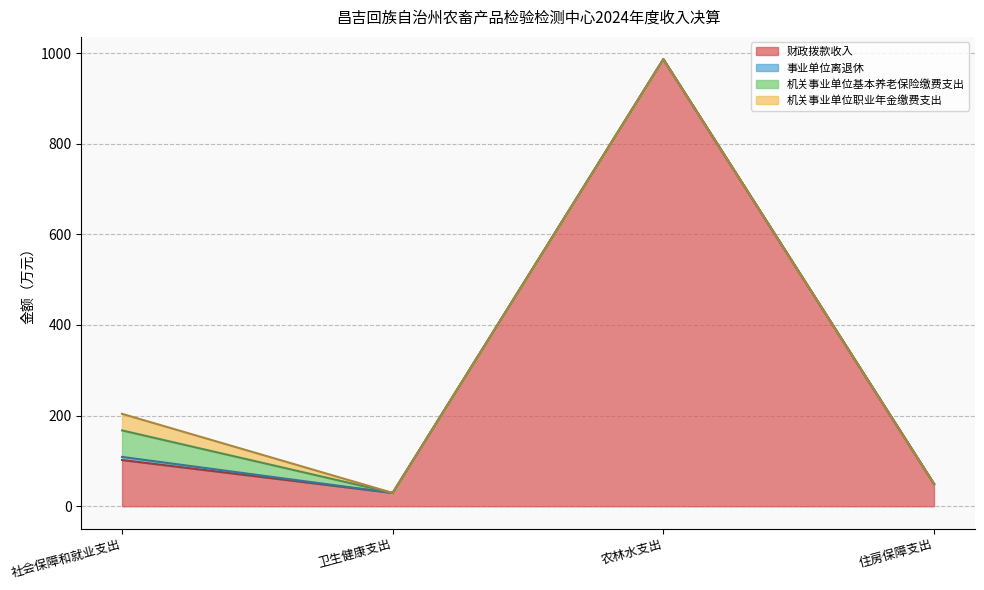

What is the sum of all 机关事业单位职业年金缴费支出 values?

36.6